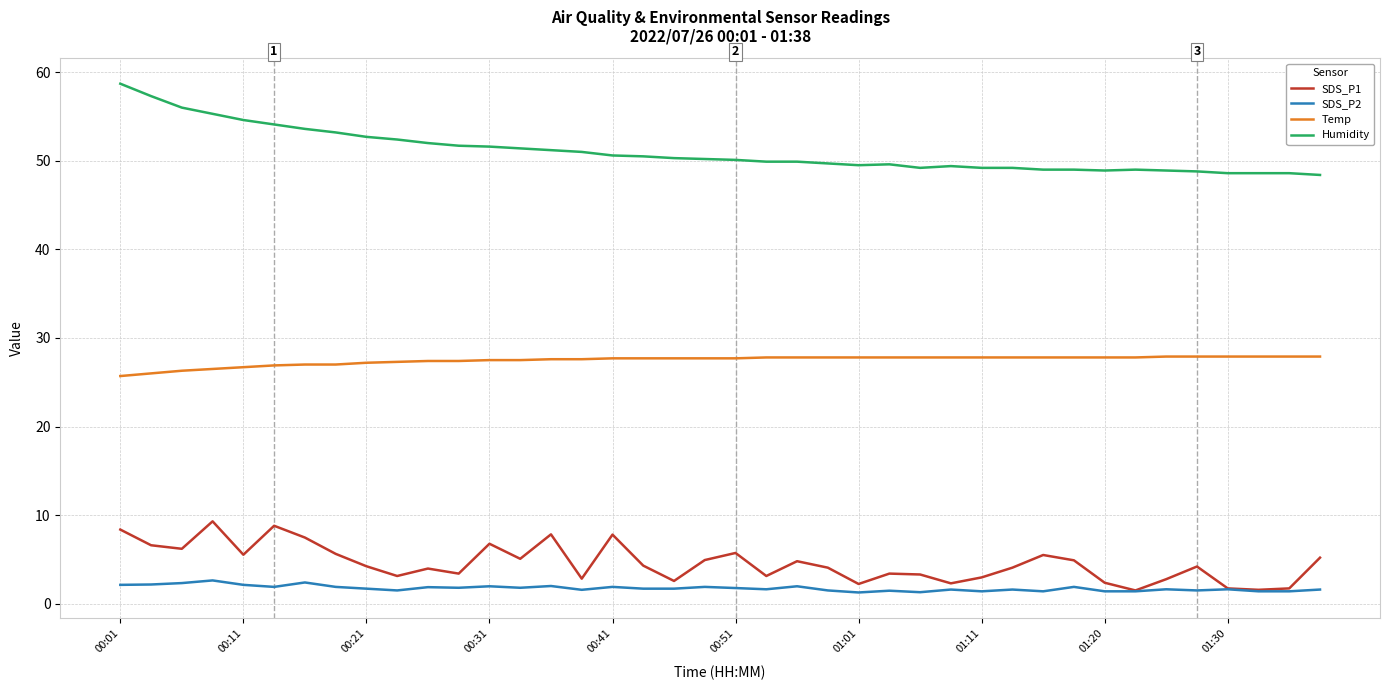

True or false: Humidity and SDS_P2 cross at least once.

False